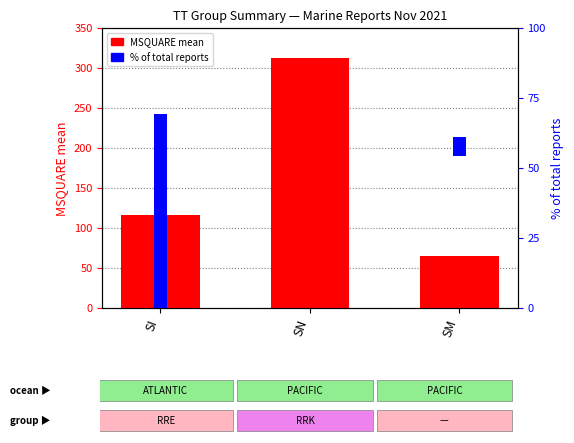

The % of total reports series shows 51.4 at SI. True or false?

False